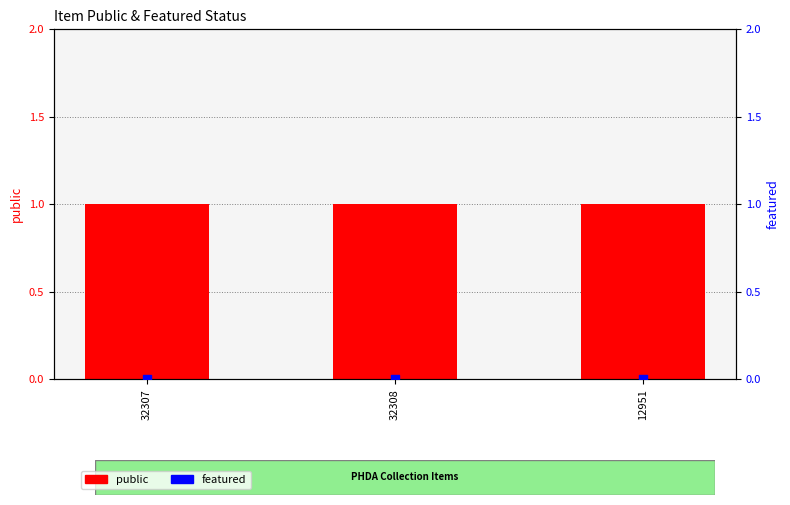

Which series has the largest Y range (max minus min)?

public